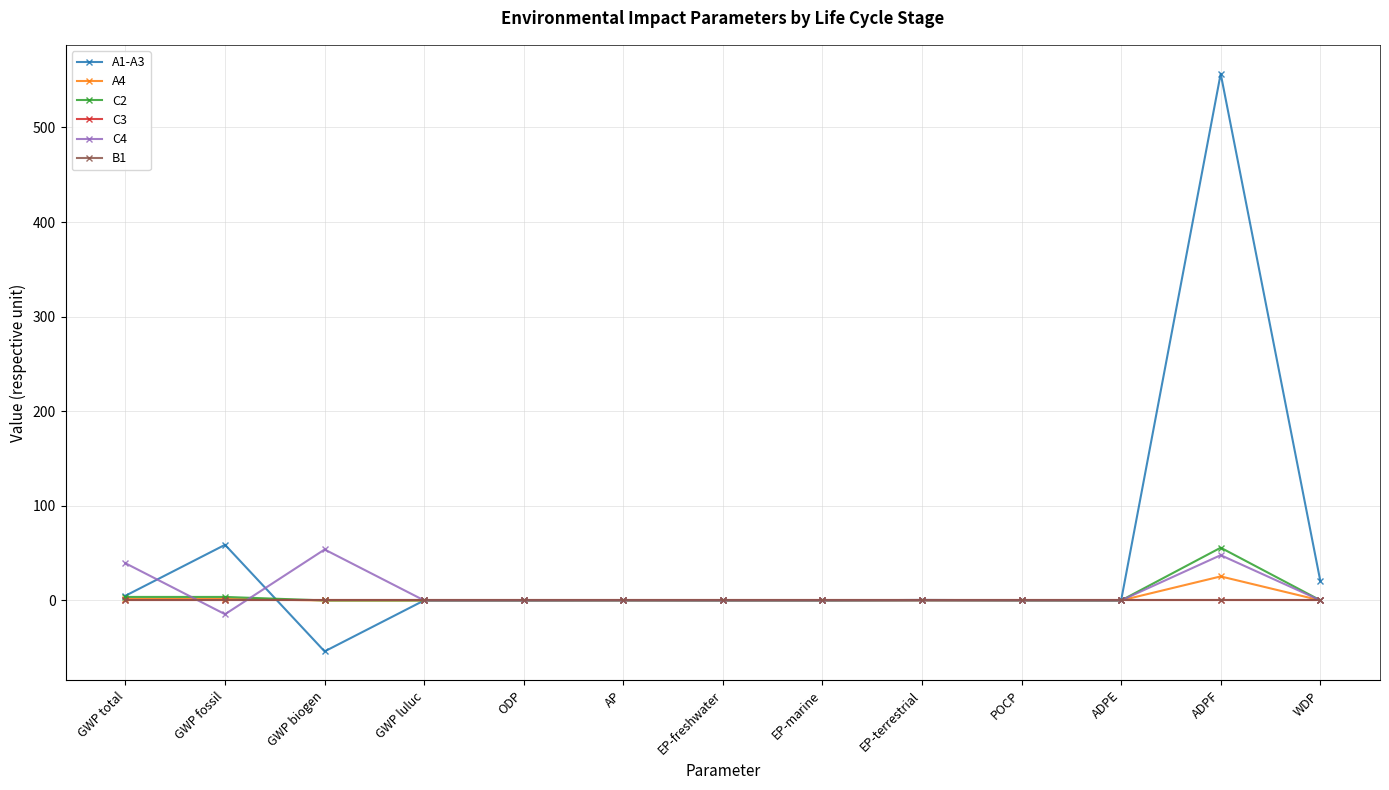

Is this an area chart (filled region under the line)?

No